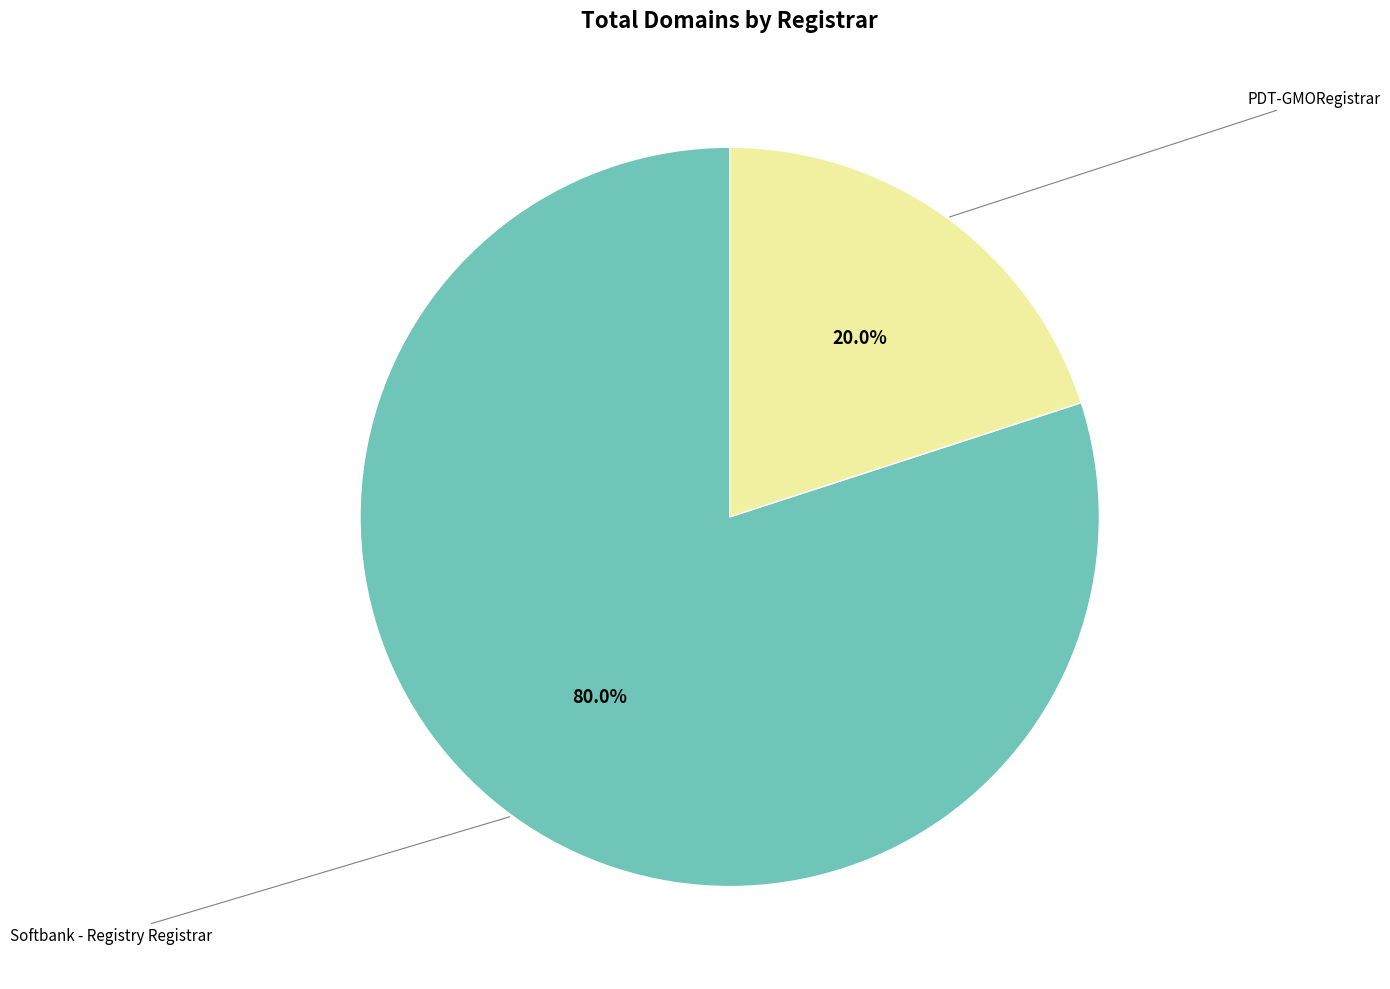

Does any single category account for the majority?

Yes